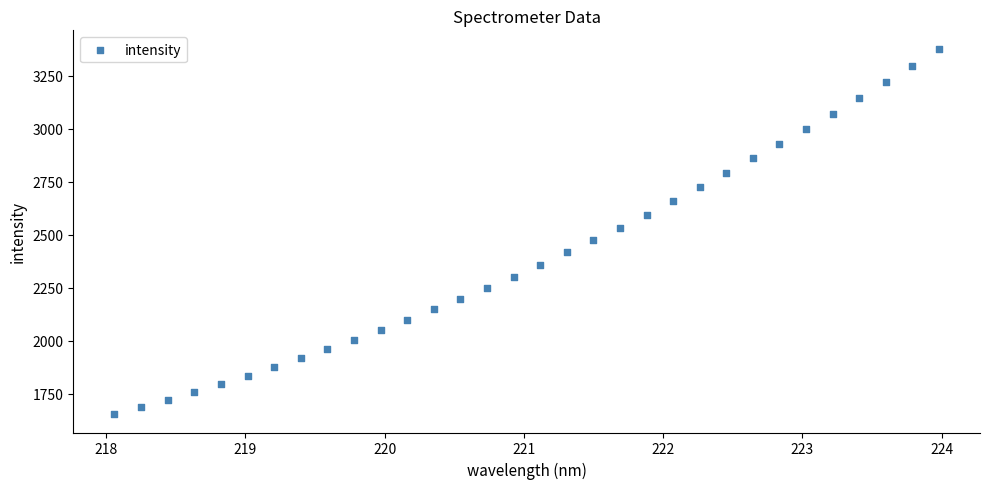

What is the range of X values (max minus min)?

5.9